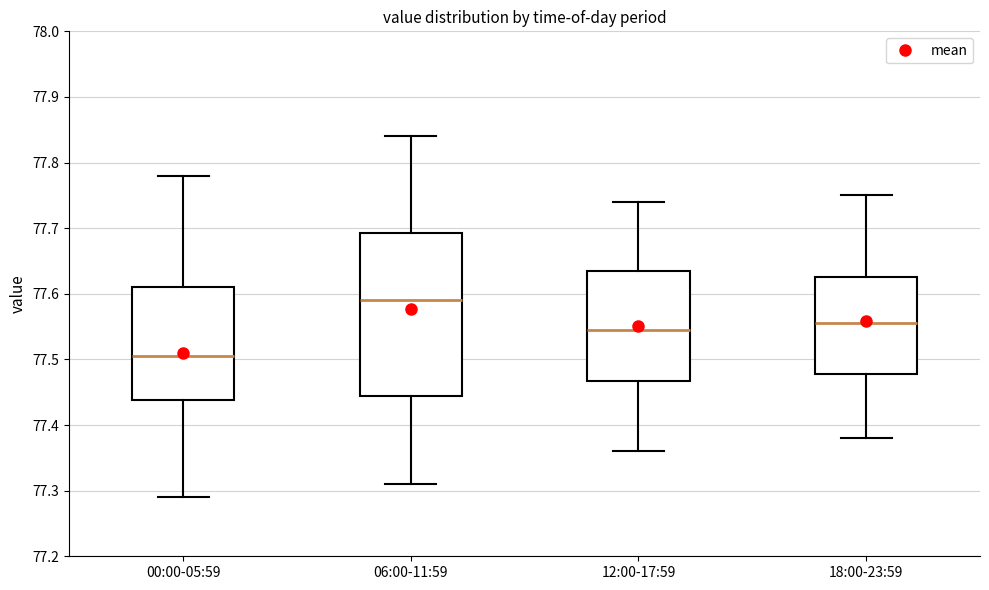

Comparing the boxes themselves (not the whiskers), which one is the tallest?

06:00-11:59